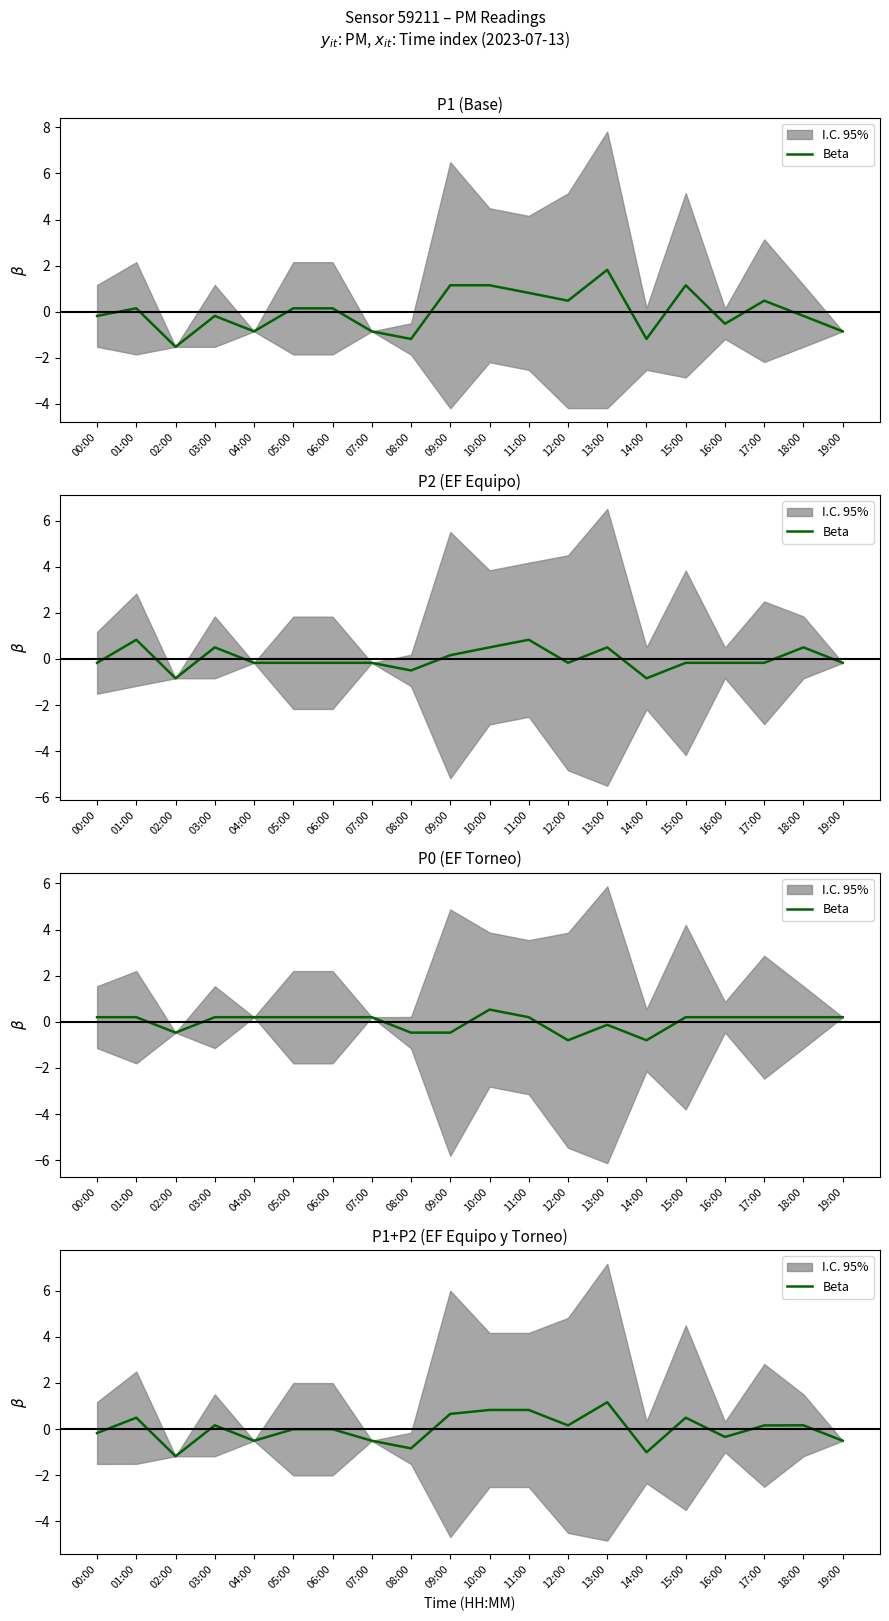

How many interior local valleys (lower than both neighbors) does the data have?

6